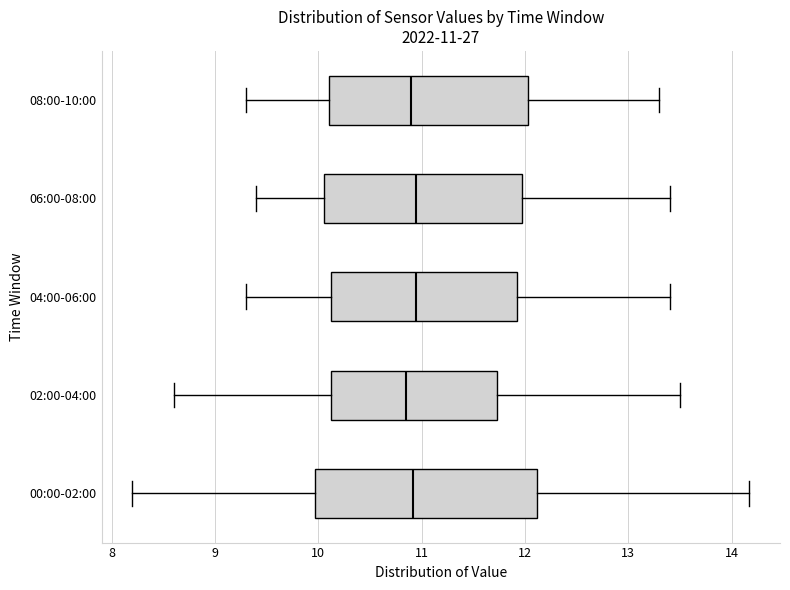

Which box is the widest, from its left edge to its right edge?

00:00-02:00